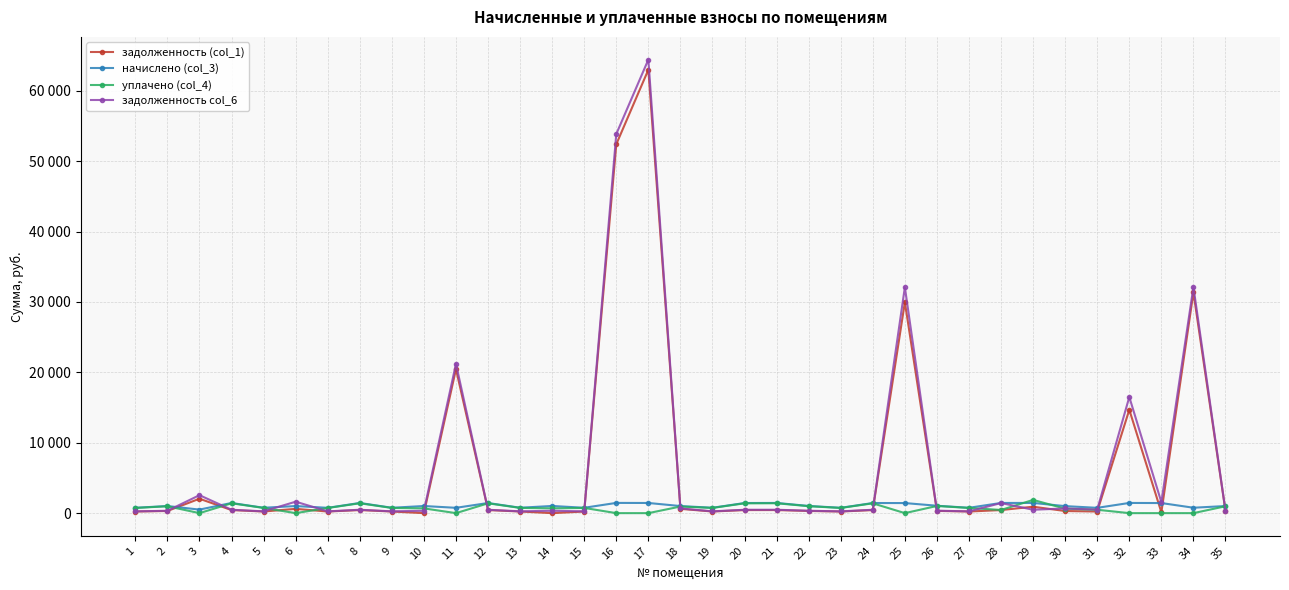

At which category does the chart reach its minimum across all series?

10